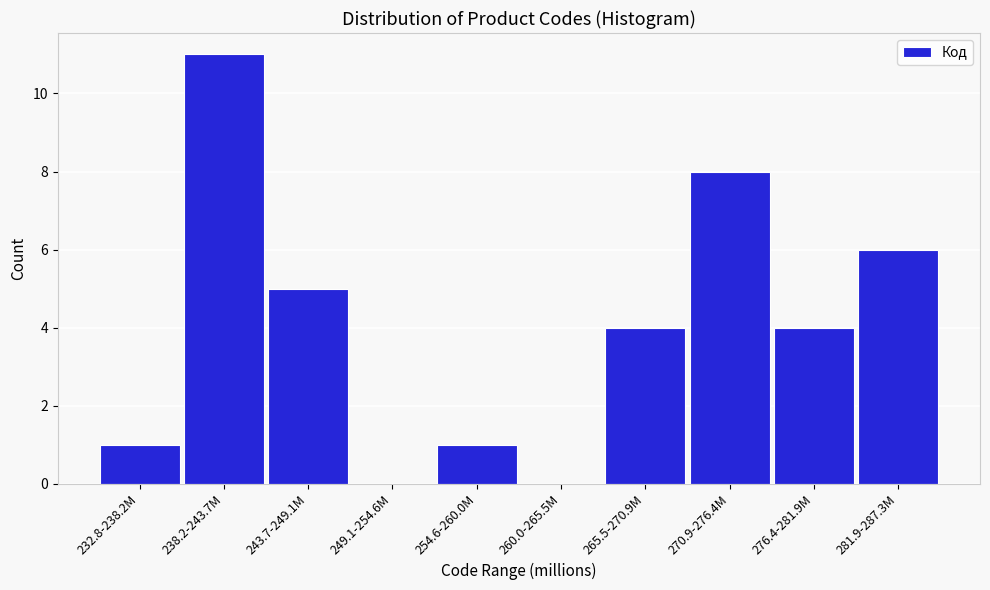

Reading left to right, list all the values displayed in this chart.

232.8-238.2M=1	238.2-243.7M=11	243.7-249.1M=5	249.1-254.6M=0	254.6-260.0M=1	260.0-265.5M=0	265.5-270.9M=4	270.9-276.4M=8	276.4-281.9M=4	281.9-287.3M=6